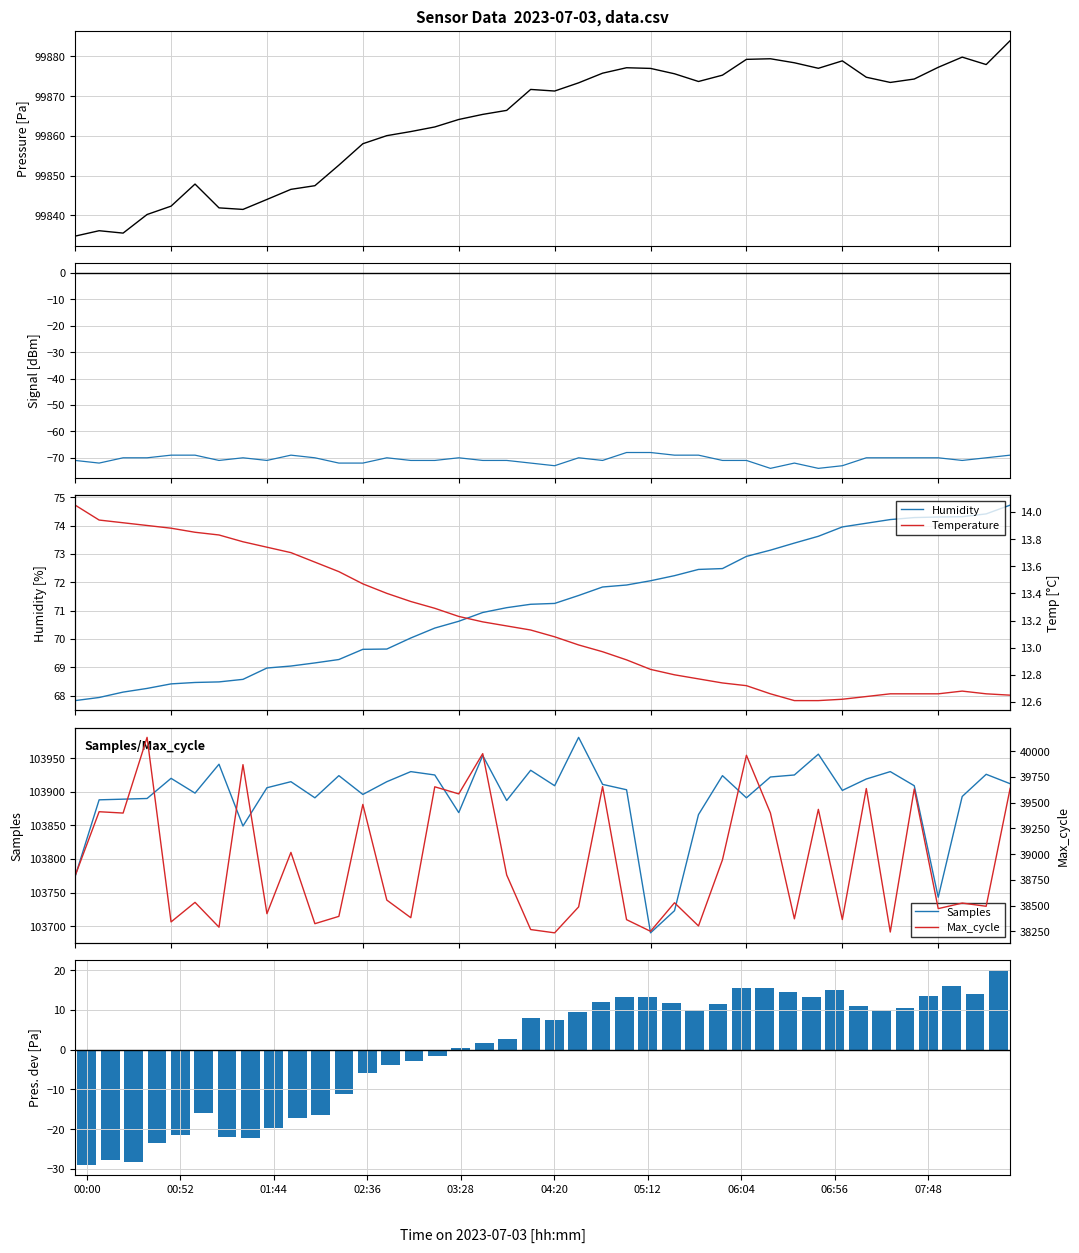

How many data points in BME280_pressure are above 99871?

21